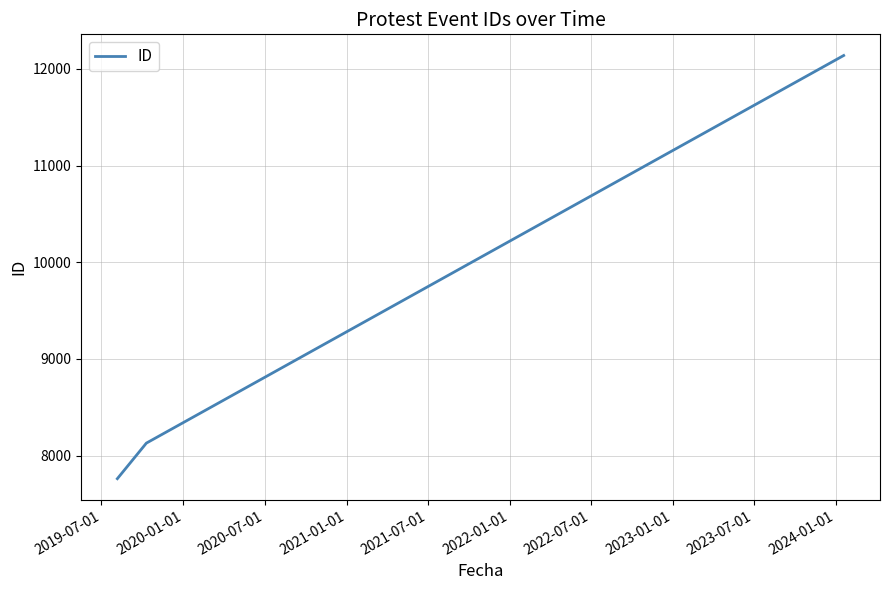

What is the difference between the maximum and minimum values?

4378